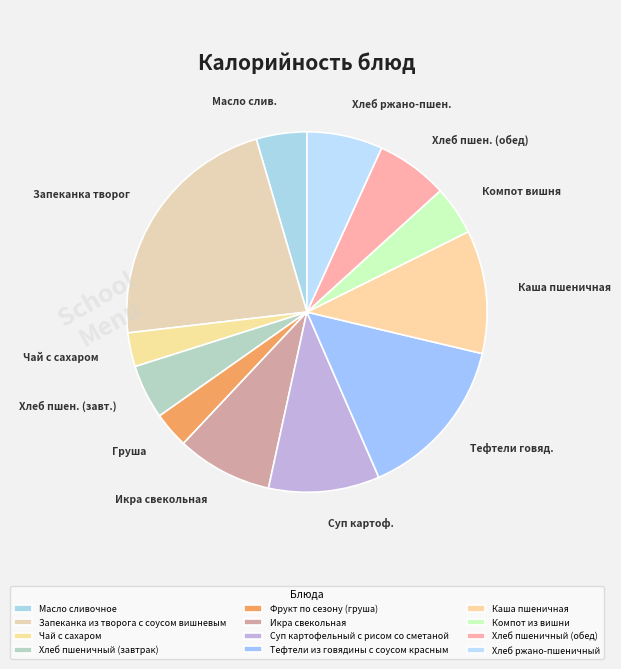

How many slices are in this pie chart?

12